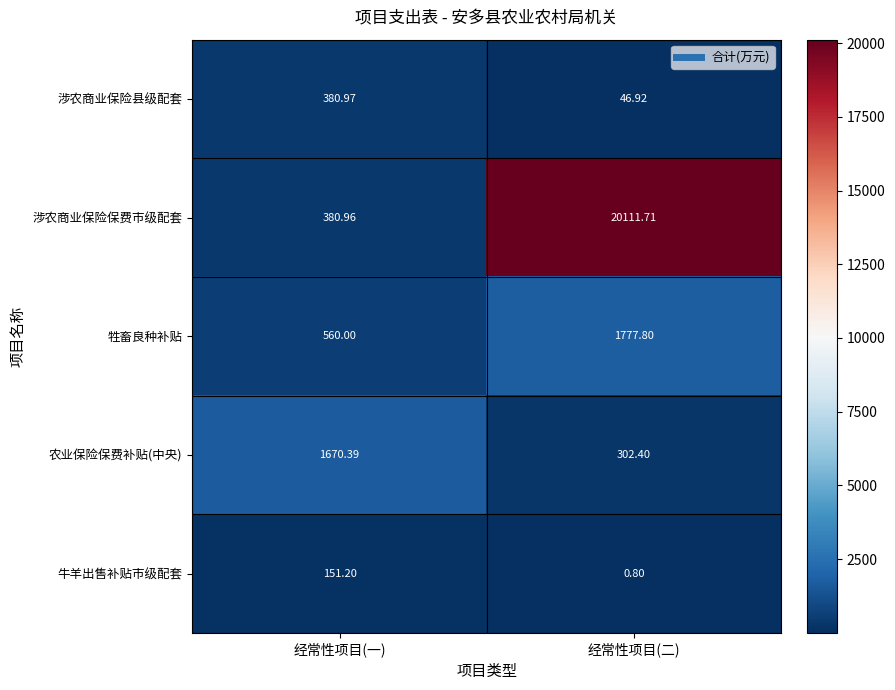

List the labels in order of 农业保险保费补贴(中央) value, smallest first.

经常性项目(二), 经常性项目(一)